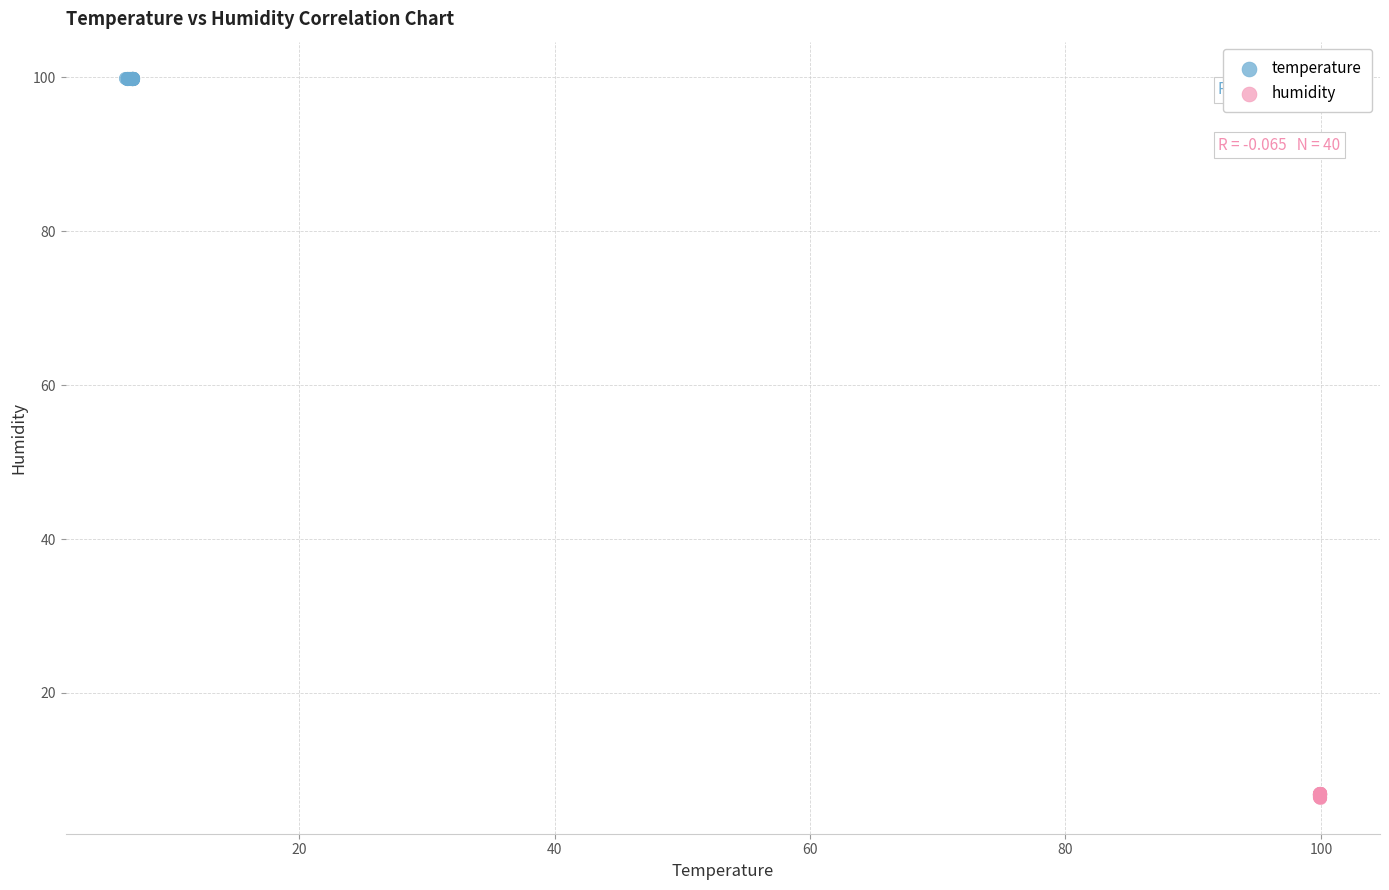

Which series has the widest spread of Y values?

humidity